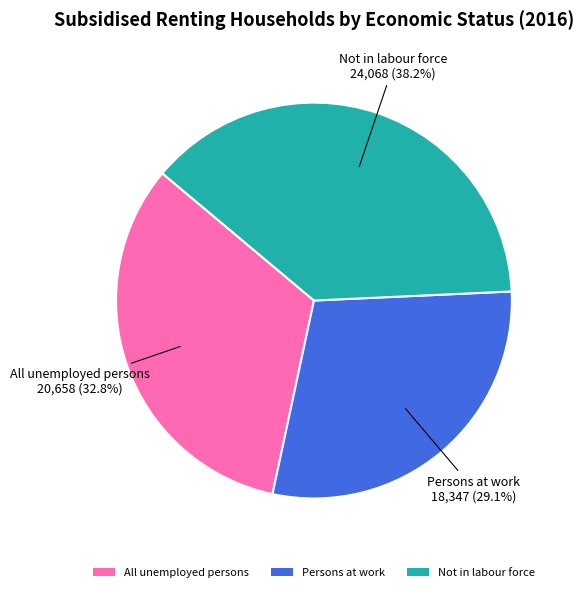

Combined, do Not in labour force and Persons at work account for over 50%?

Yes